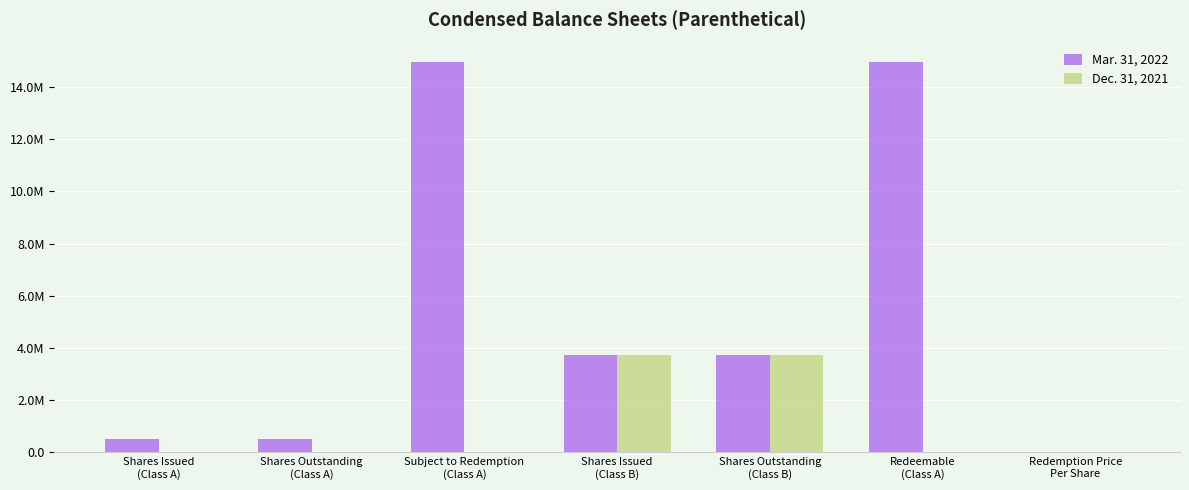

Reading left to right, extract all data points from this chart.

Mar. 31, 2022: 499000	499000	14950000	3737500	3737500	14950000	10
Dec. 31, 2021: 0	0	0	3737500	3737500	0	10